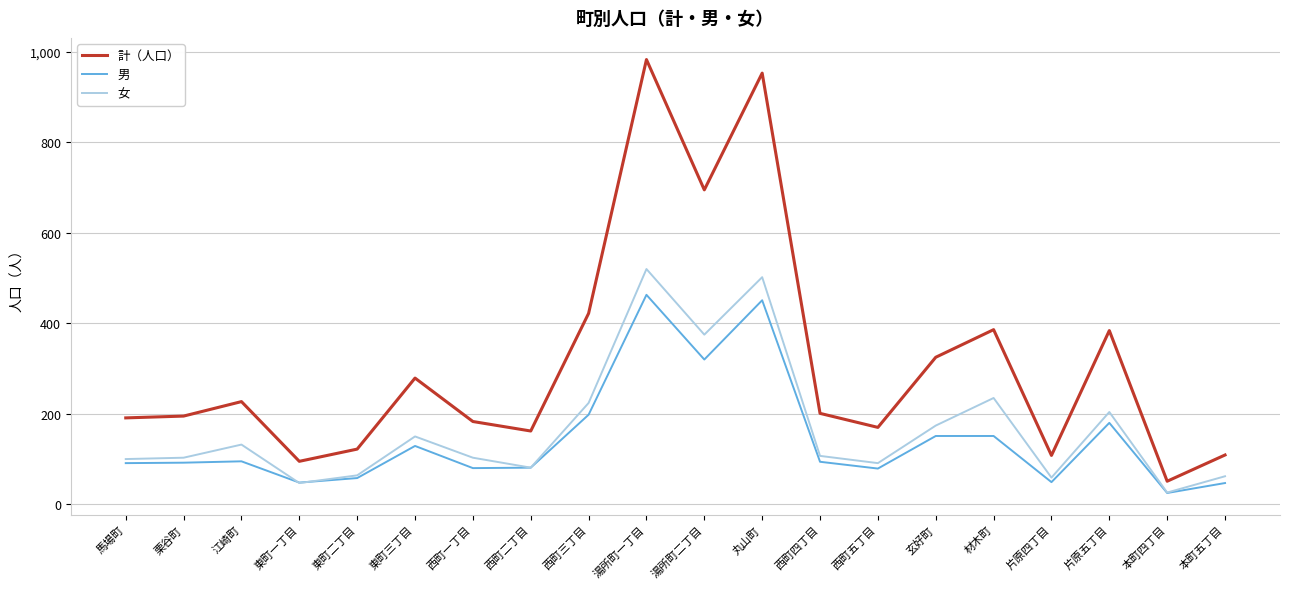

Between which two adjacent categories do 男 and 女 first intersect?

江崎町 and 東町一丁目